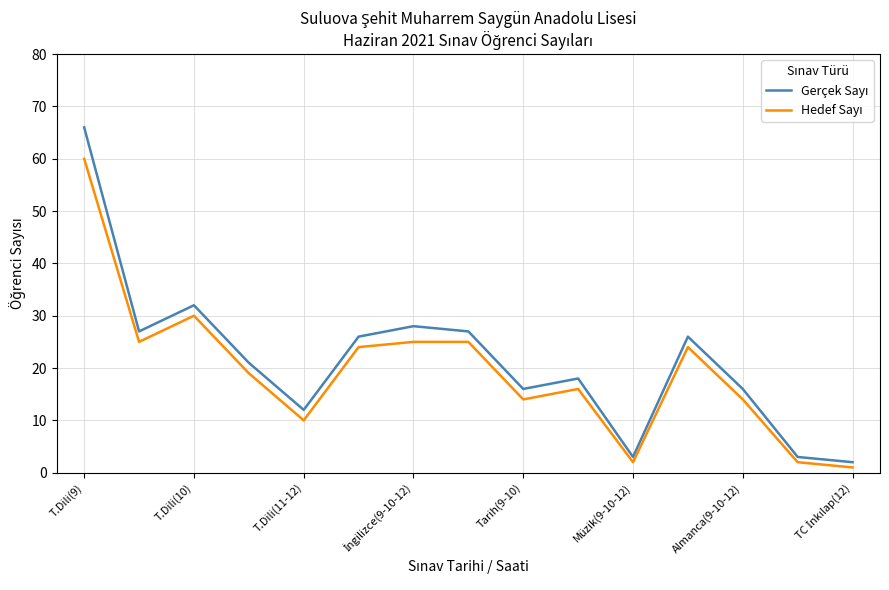

Is this an area chart (filled region under the line)?

No